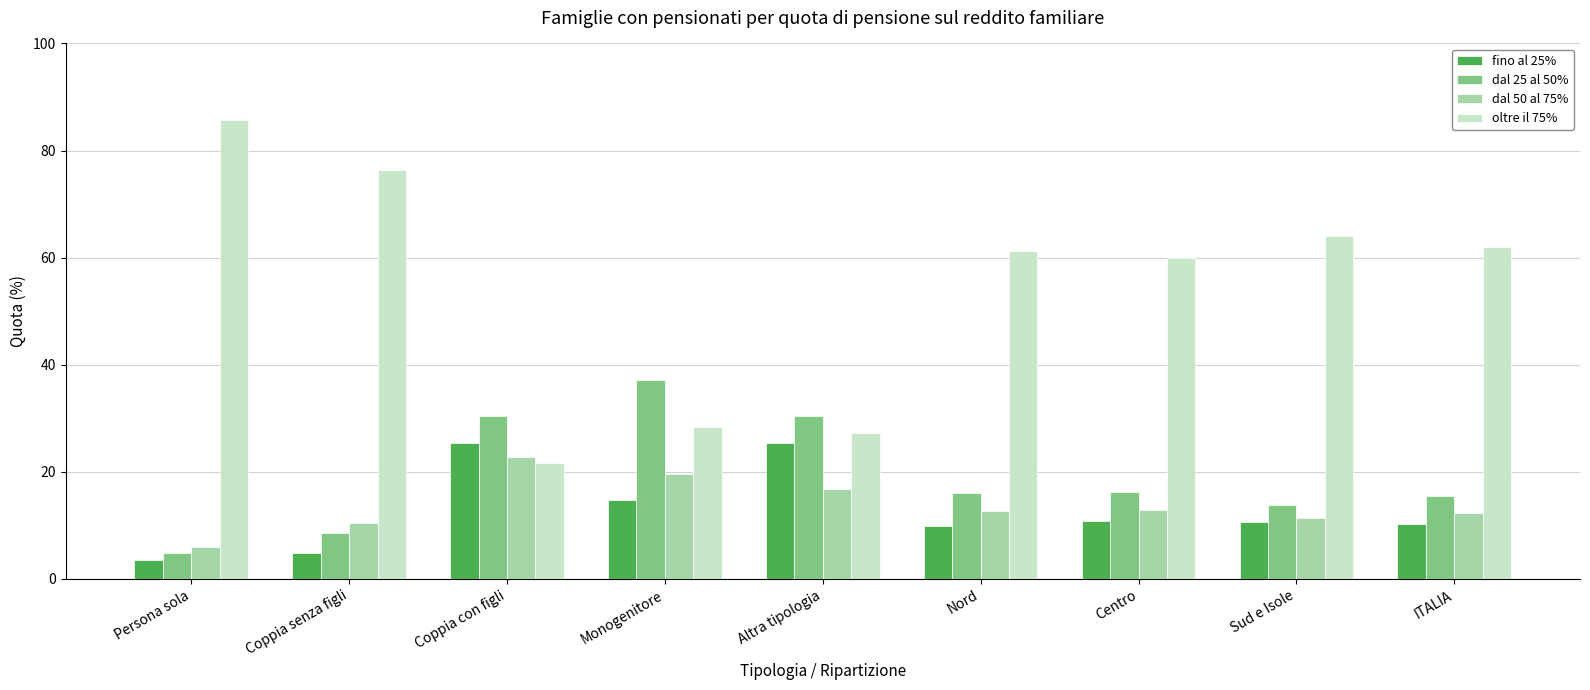

At how many categories does at least one series exceed 22?

9